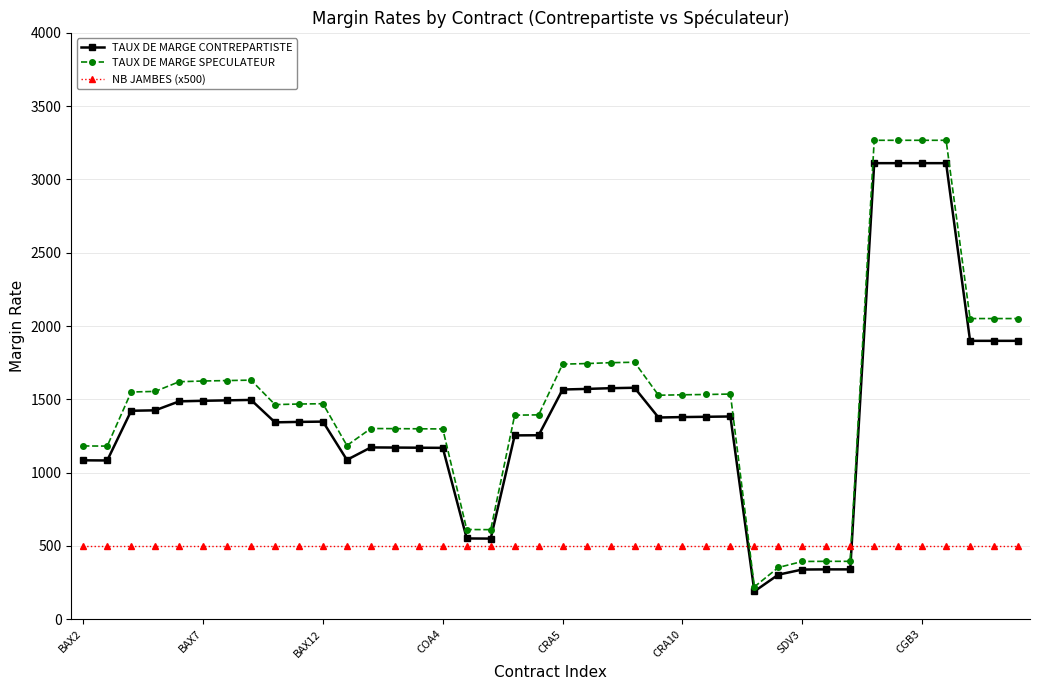

What is the value of the NB JAMBES (x500) point at the 20th from the left?

500